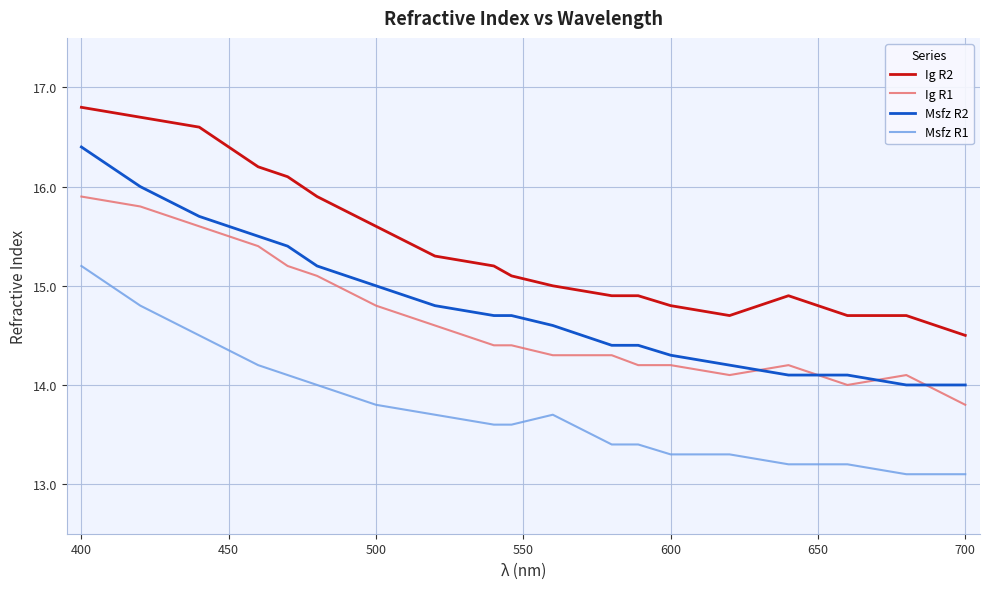

What is the greatest value displayed?

16.8